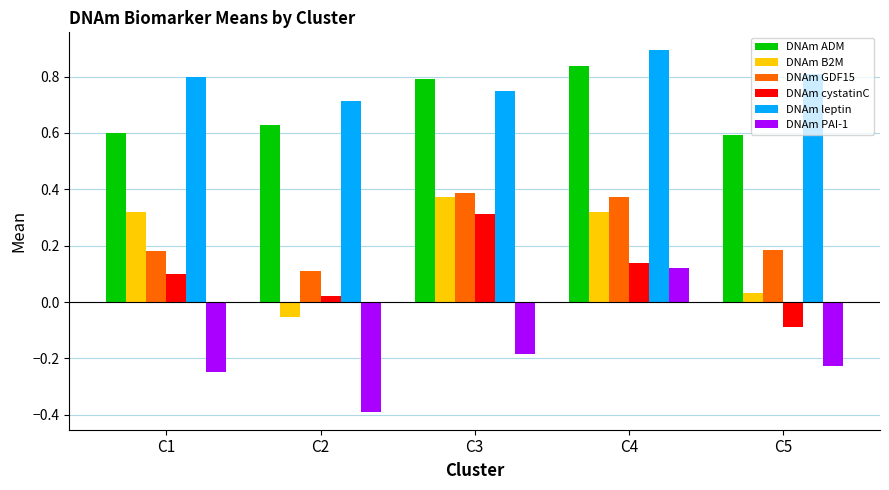

What is the sum of all DNAm PAI-1 values?

-0.9